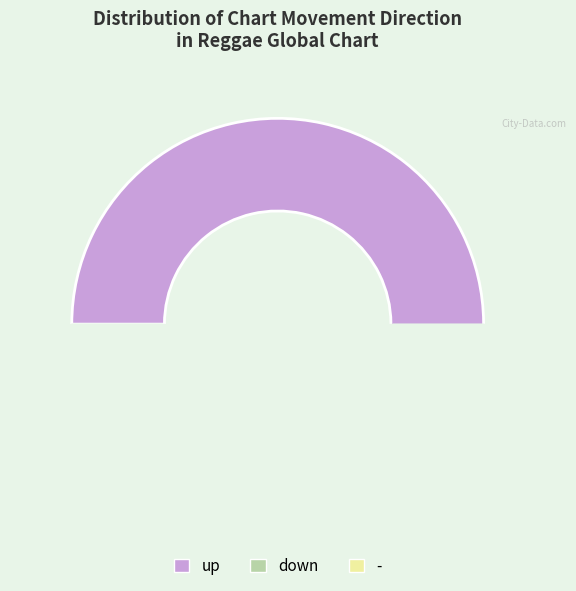

Rank the categories by value from lowest to highest.

-, down, up